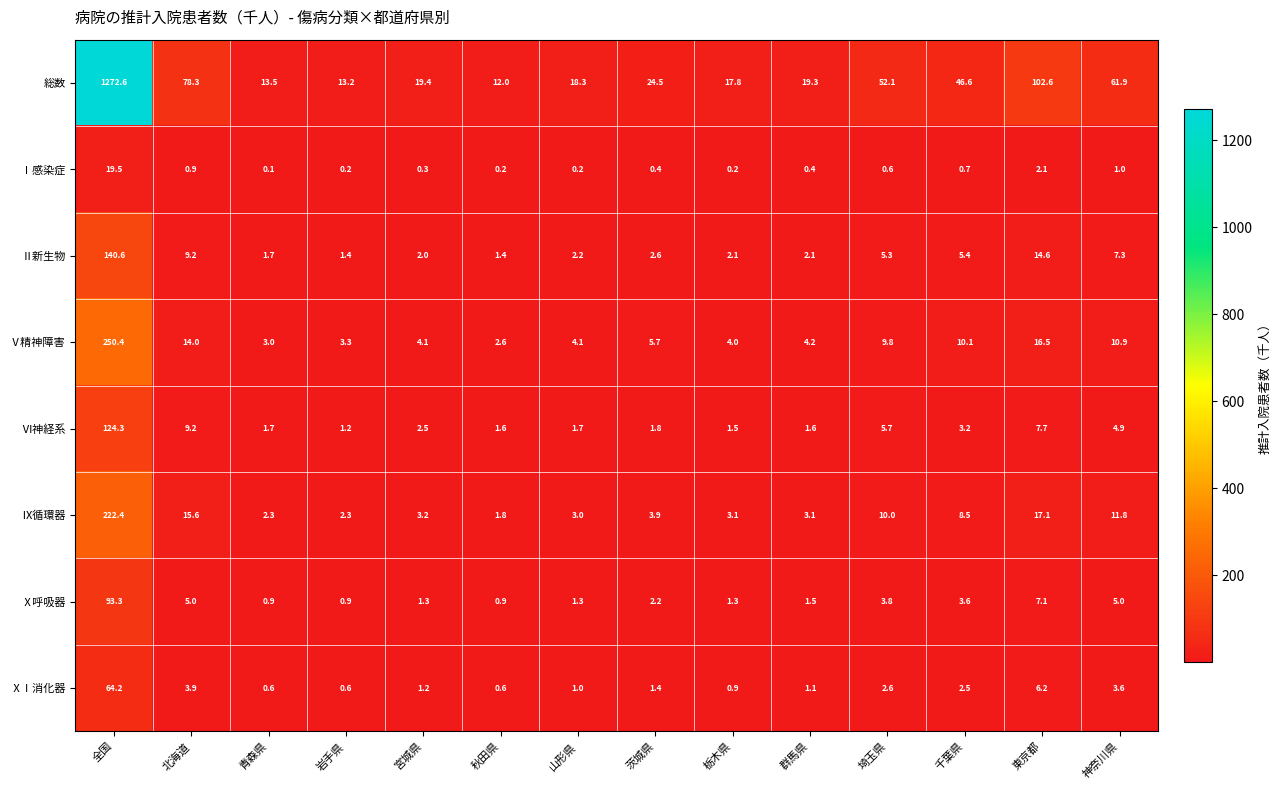

What is the difference between the Ⅵ神経系 values at 東京都 and 神奈川県?

2.8